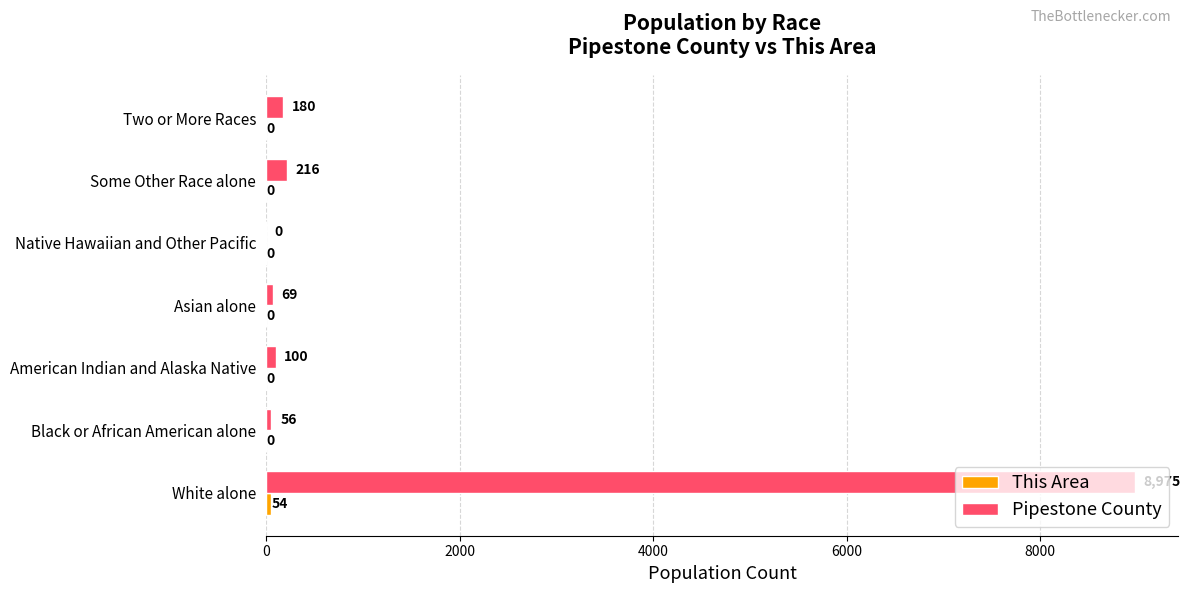

Which series changed the most between White alone and Asian alone?

Pipestone County